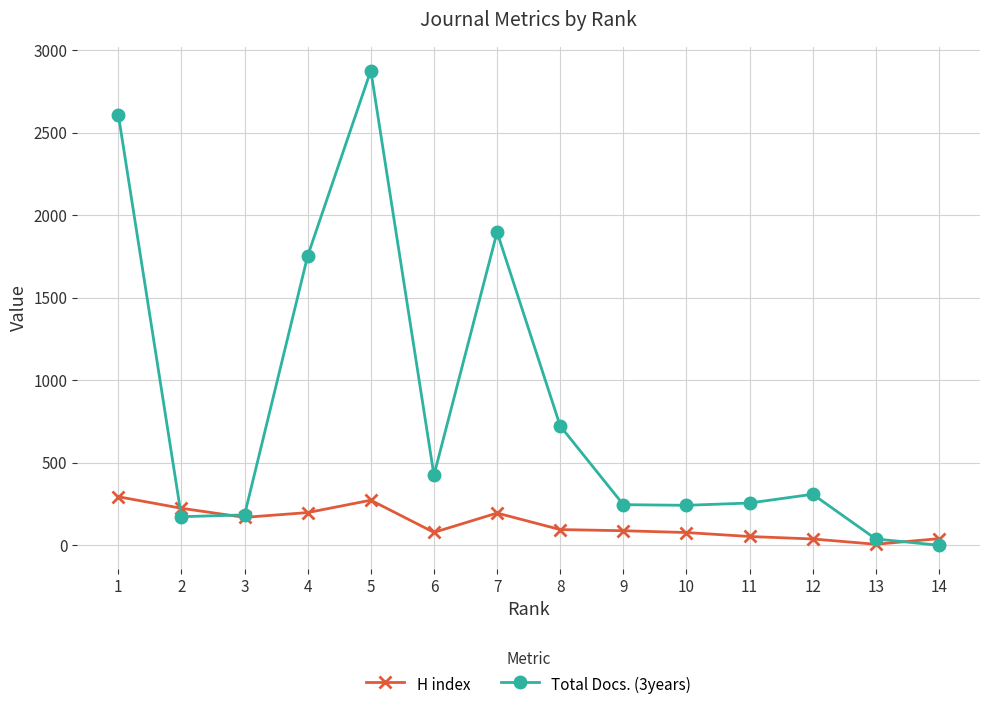

How many distinct data groups are displayed?

2